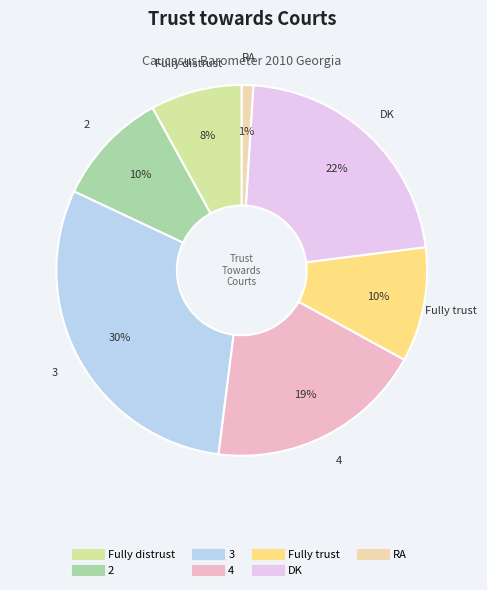

To the nearest percent, what percentage of the pie is 3?

30%